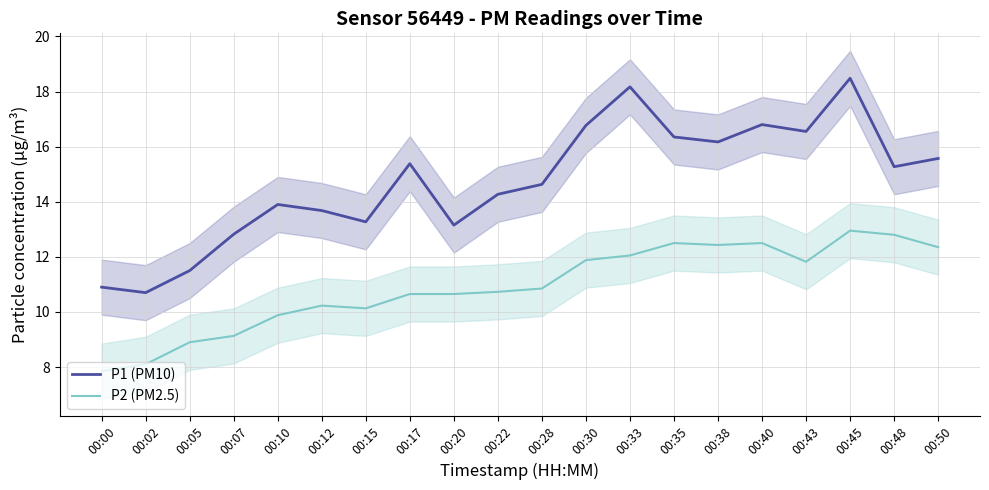

What is the difference between the maximum and minimum values in the P2 (PM2.5) series?

5.1